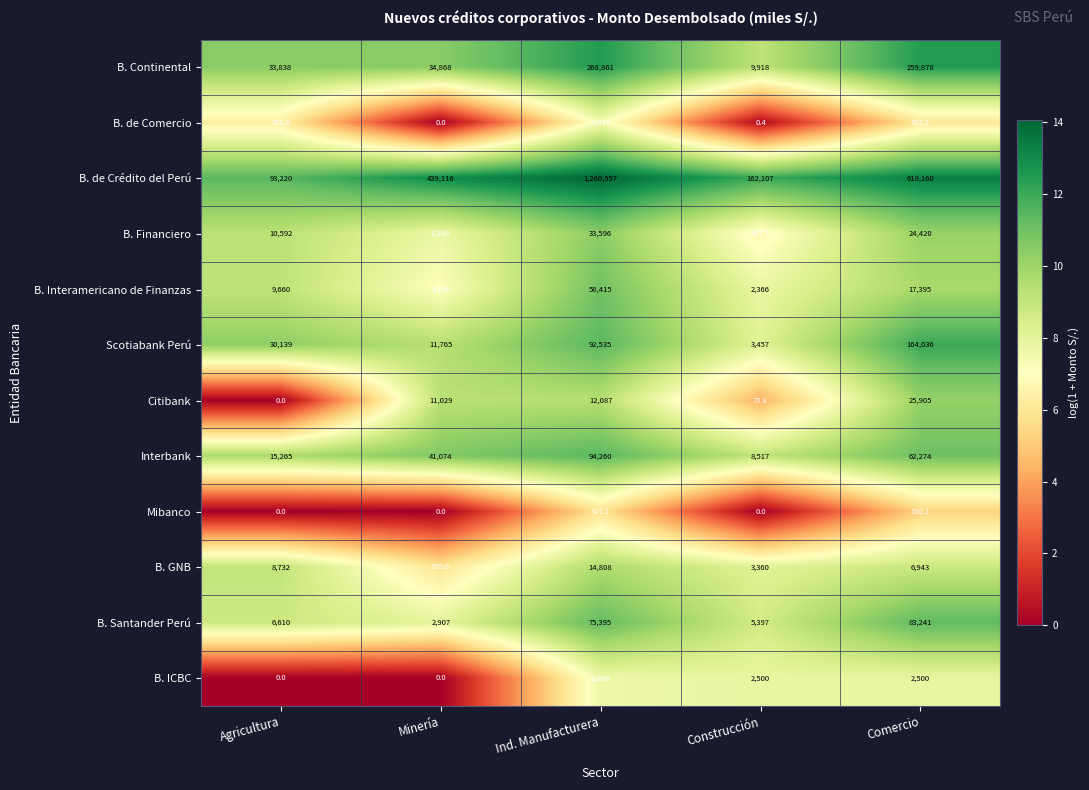

What is the sum of the Mibanco values at Minería and Ind. Manufacturera?

347.2